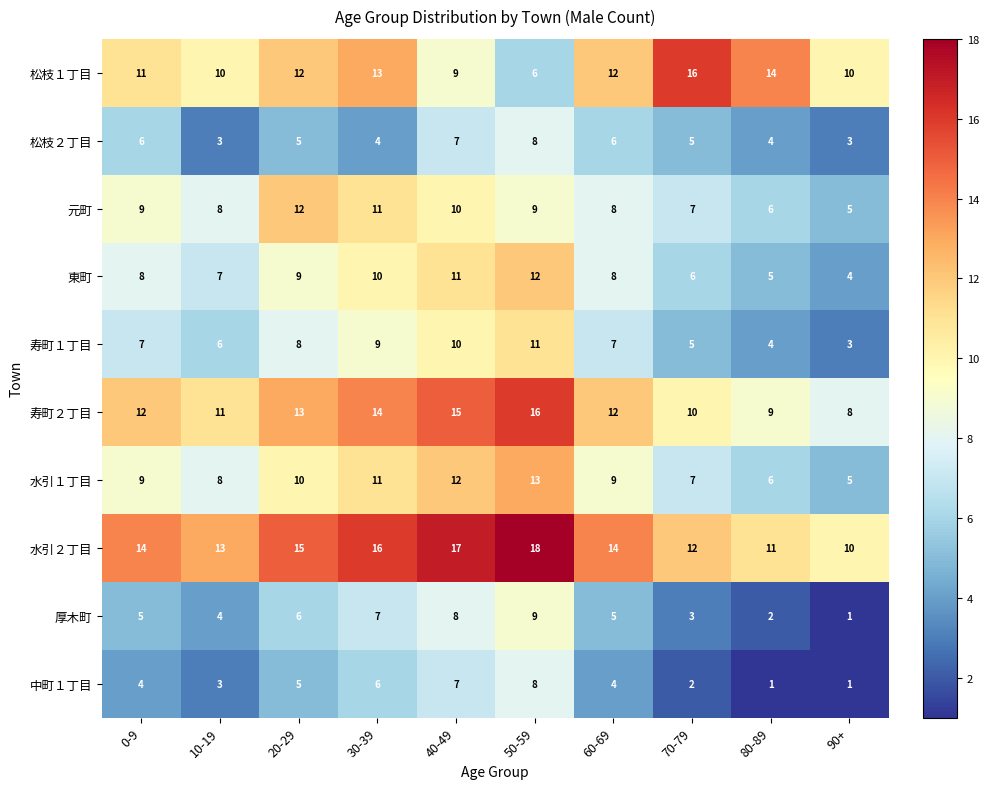

What is the total value across all series at 20-29?

95